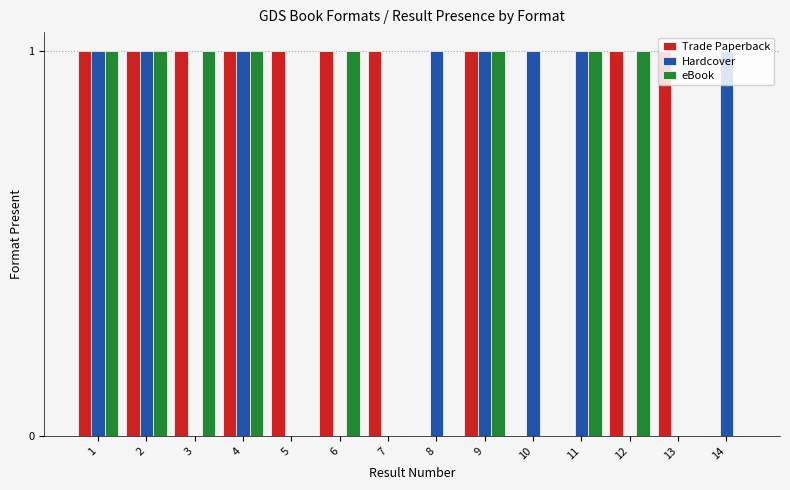

True or false: Trade Paperback has a value of 0 at 9.

False